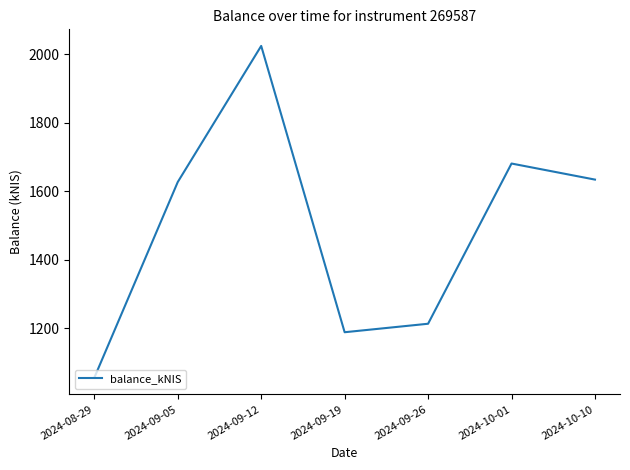

What value does the data have at 2024-09-19?

1188.0